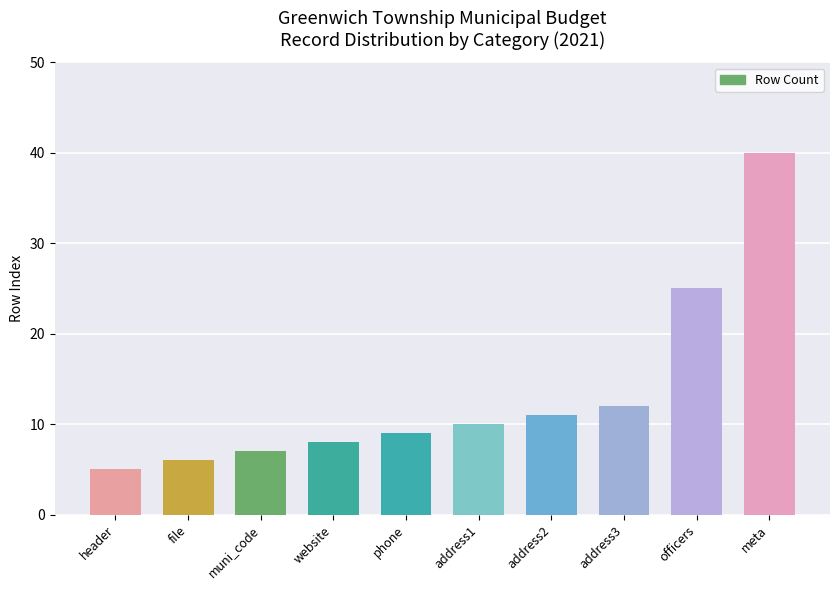

What is the sum of the values at header and phone?

14